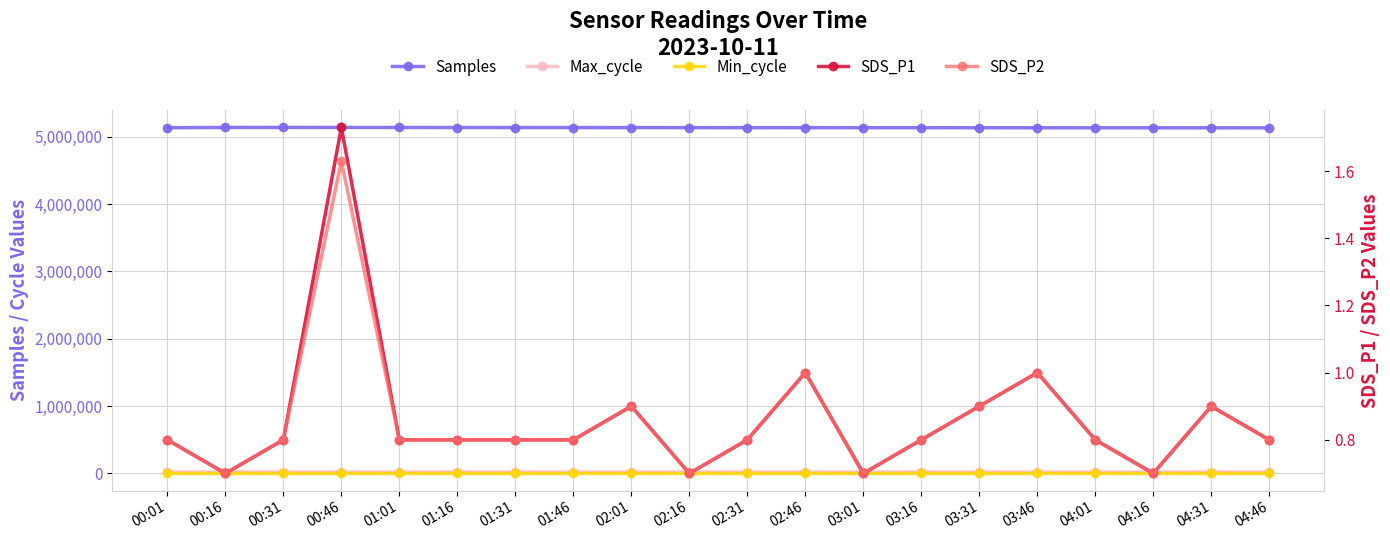

At which category is the sum across all series the highest?

00:16